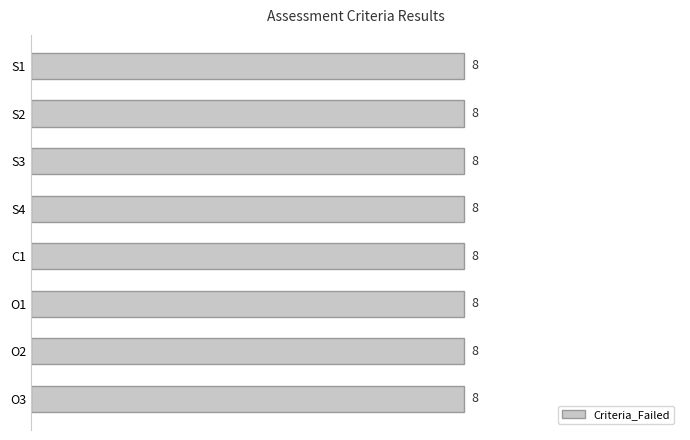

At how many categories does at least one series exceed 5?

8